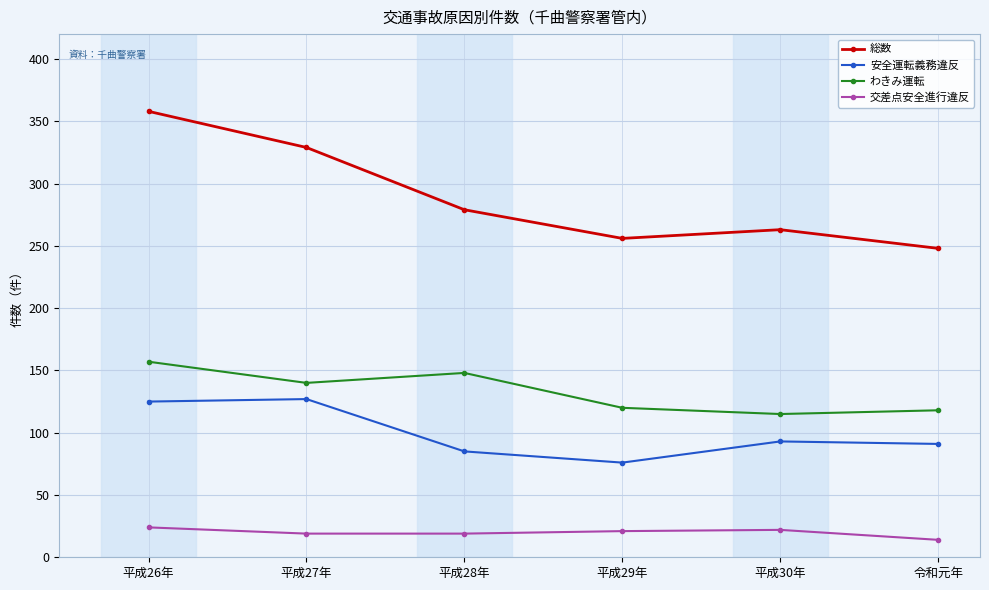

What are all the series names shown in the legend?

総数, 安全運転義務違反, わきみ運転, 交差点安全進行違反